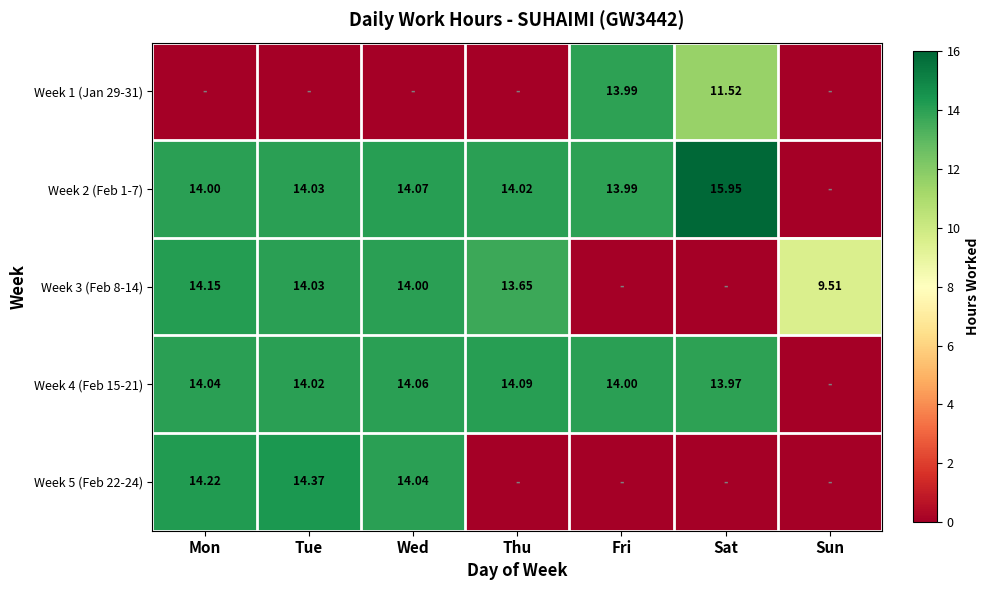

Is the value of Week 3 (Feb 8-14) at Sun greater than the value of Week 4 (Feb 15-21) at Sat?

No